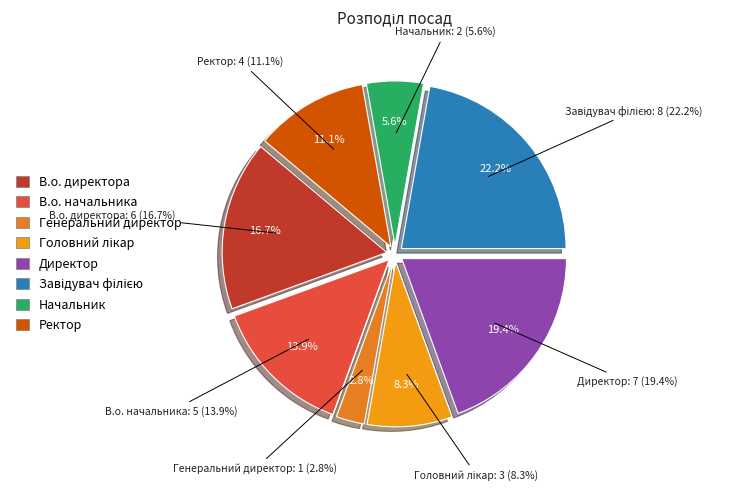

Which slice is the largest?

Завідувач філією